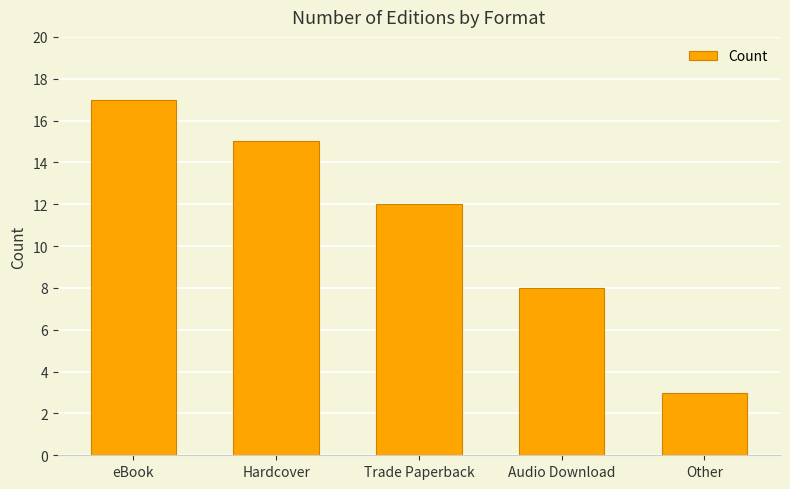

At which label does the data first exceed 12?

eBook